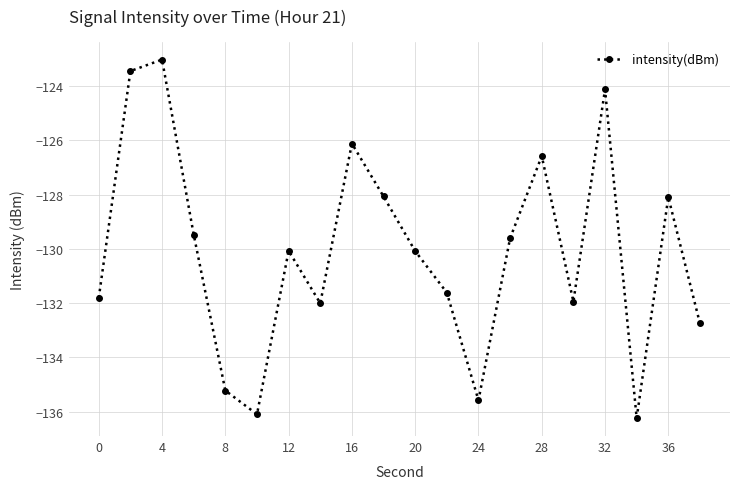

How many interior local peaks (higher than both neighbors) does the data have?

6